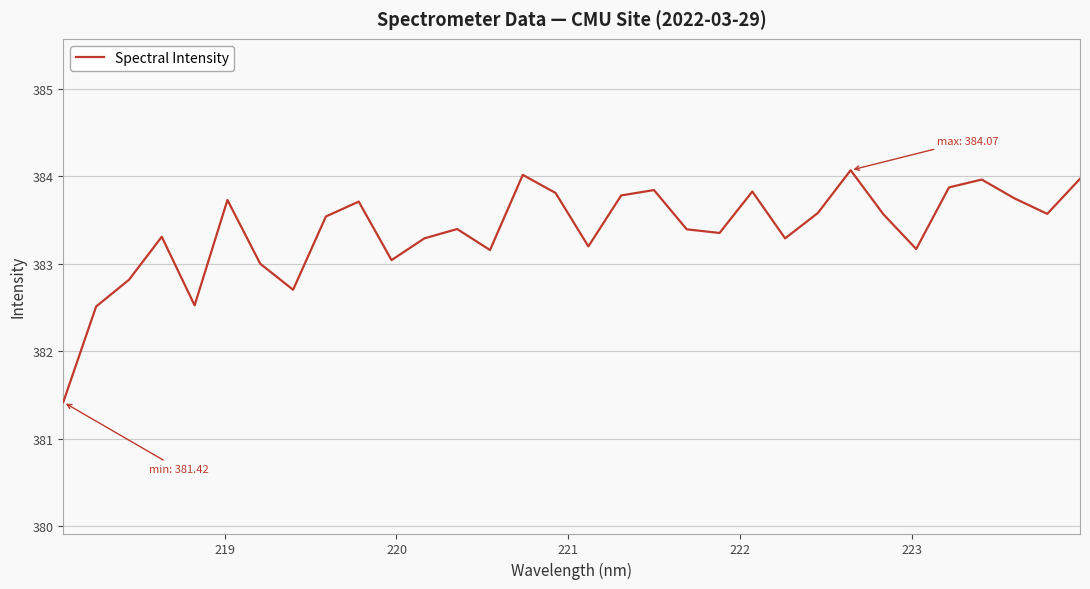

Does the chart have visible grid lines?

Yes